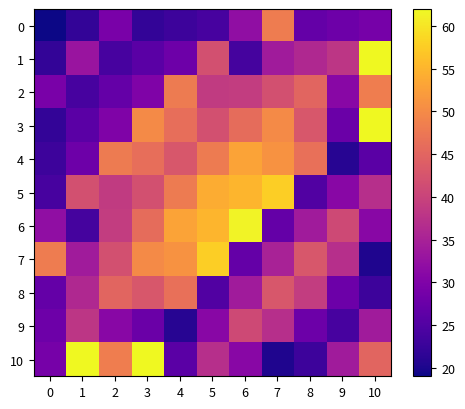

Which has a higher value, 7 or 0?

7